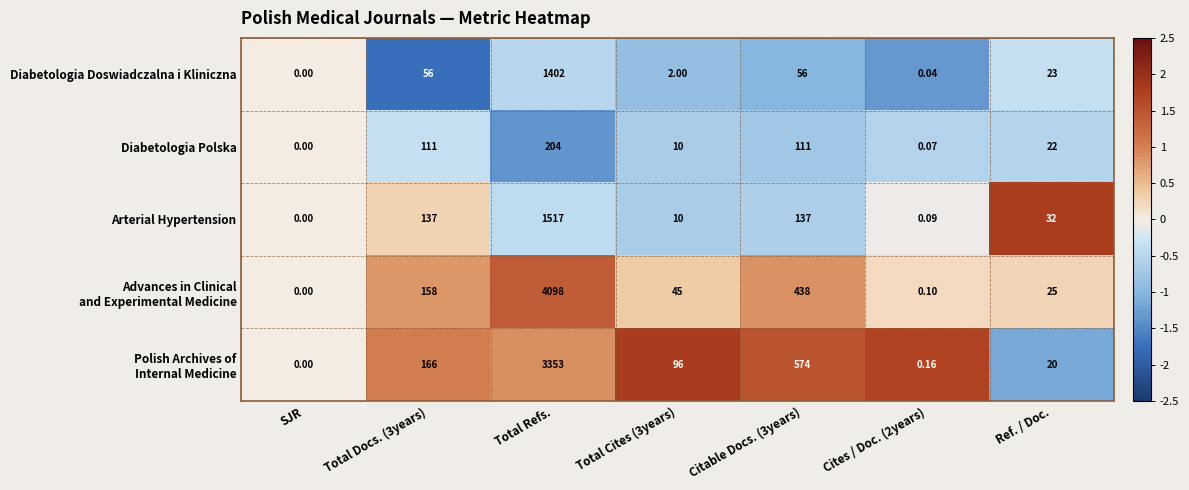

At which category is the sum across all series the highest?

Total Refs.